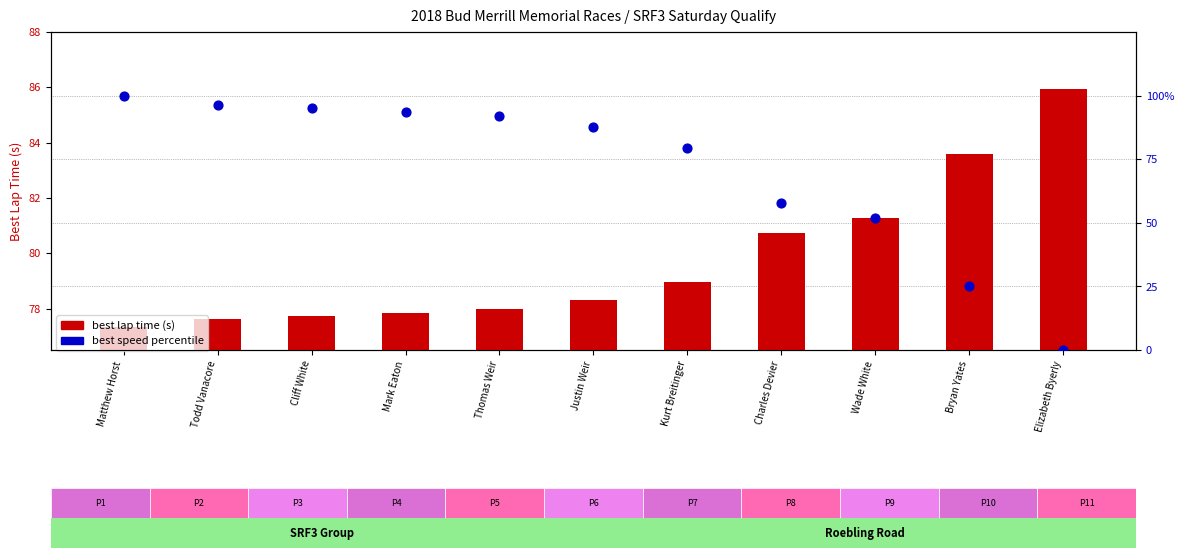

Is the value of best lap time (s) at Elizabeth Byerly greater than the value of best speed percentile at Elizabeth Byerly?

Yes